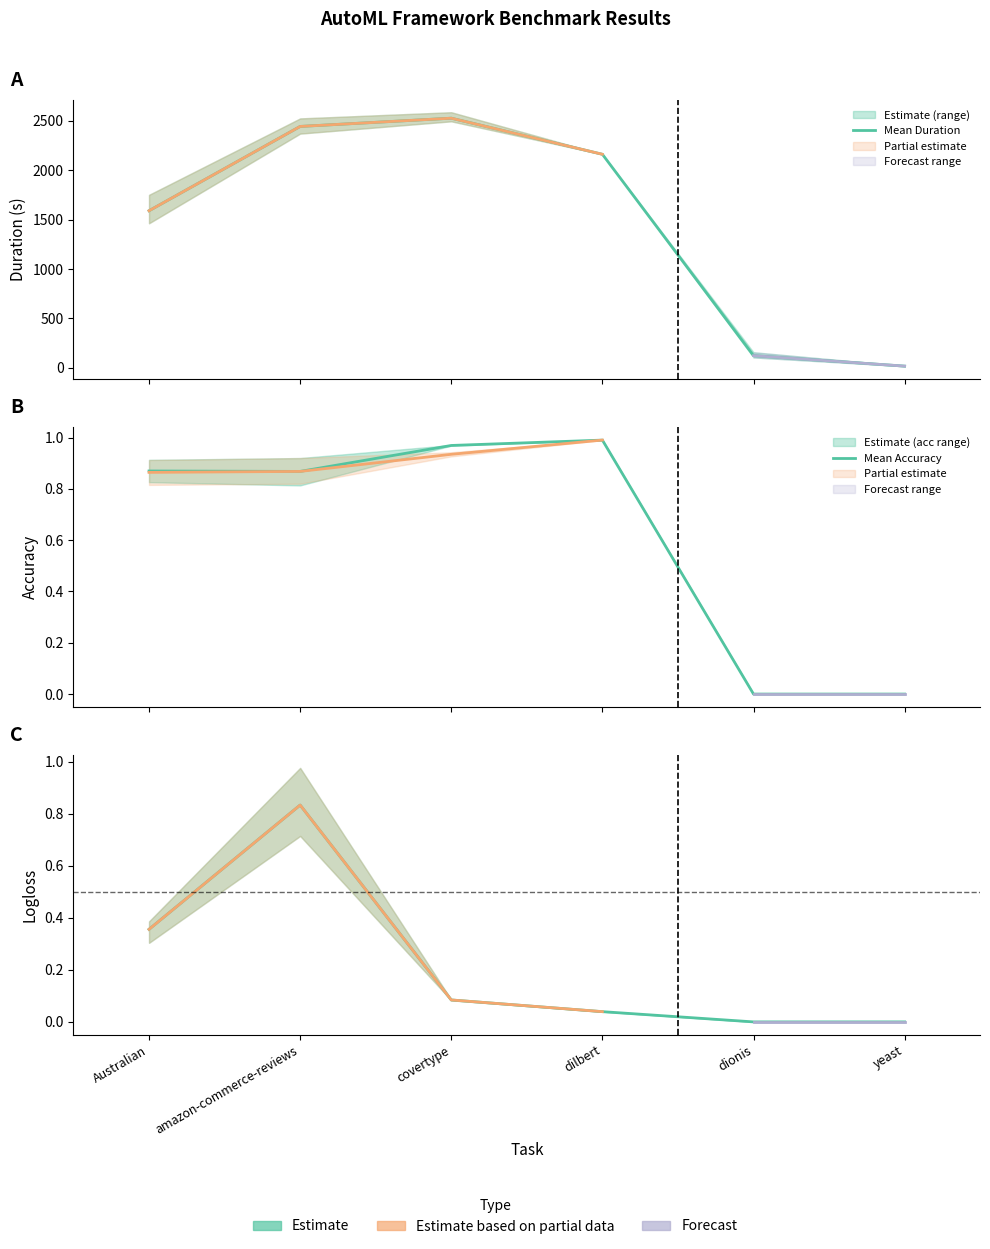

In Mean Logloss, how many points are higher than both neighbors (excluding endpoints)?

1